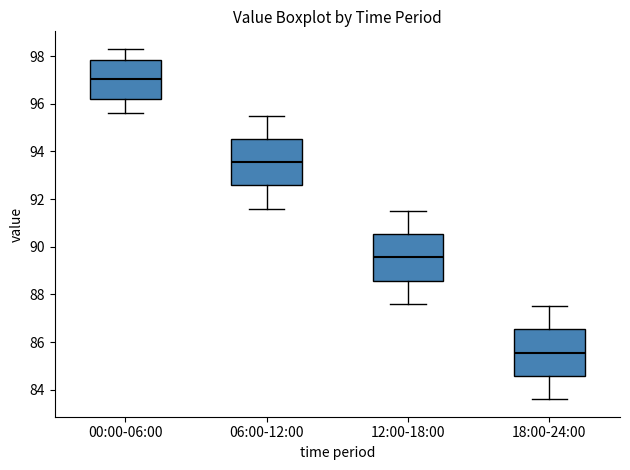

Reading left to right, transcribe this box plot: for each box, give where its median line is, the range the box spans, and where its two whiskers end, as read against the y-axis. The values are not printed on the chart, so give them approximately, as read against the axis.

00:00-06:00: median 97.0, box 96.2 to 97.8, whiskers 95.6 to 98.4
06:00-12:00: median 93.6, box 92.6 to 94.6, whiskers 91.6 to 95.6
12:00-18:00: median 89.6, box 88.6 to 90.6, whiskers 87.6 to 91.6
18:00-24:00: median 85.6, box 84.6 to 86.6, whiskers 83.6 to 87.6